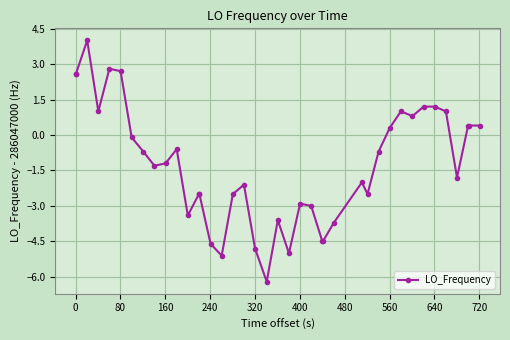

What is the maximum value shown in the chart?

4.0